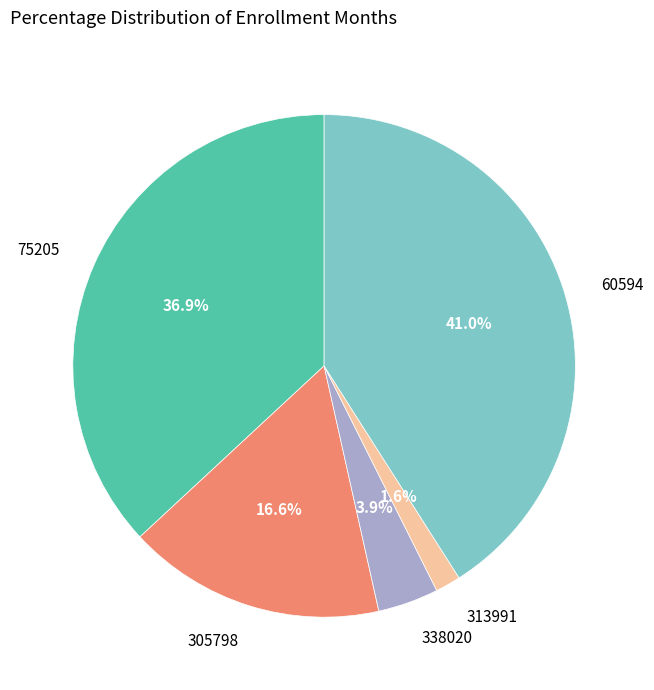

Which slice is the smallest?

313991